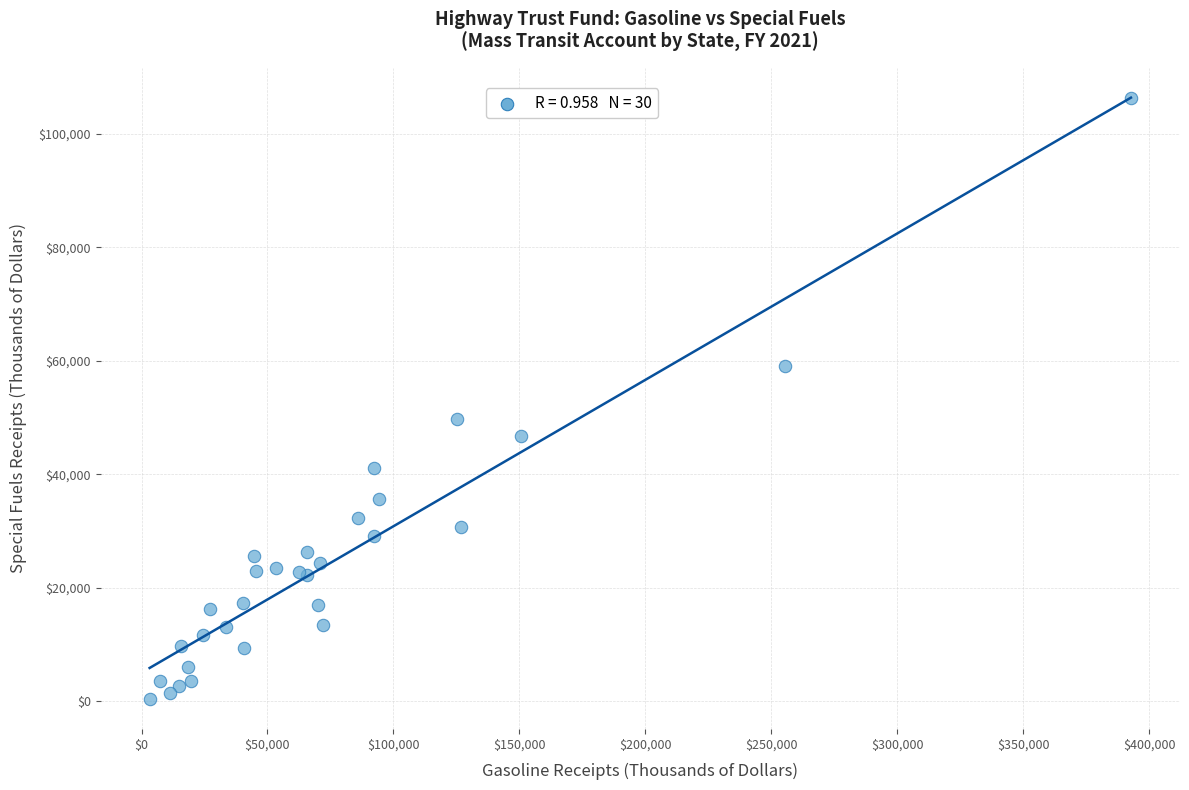

What Y value in the scatter plot is closest to 53321?

49769